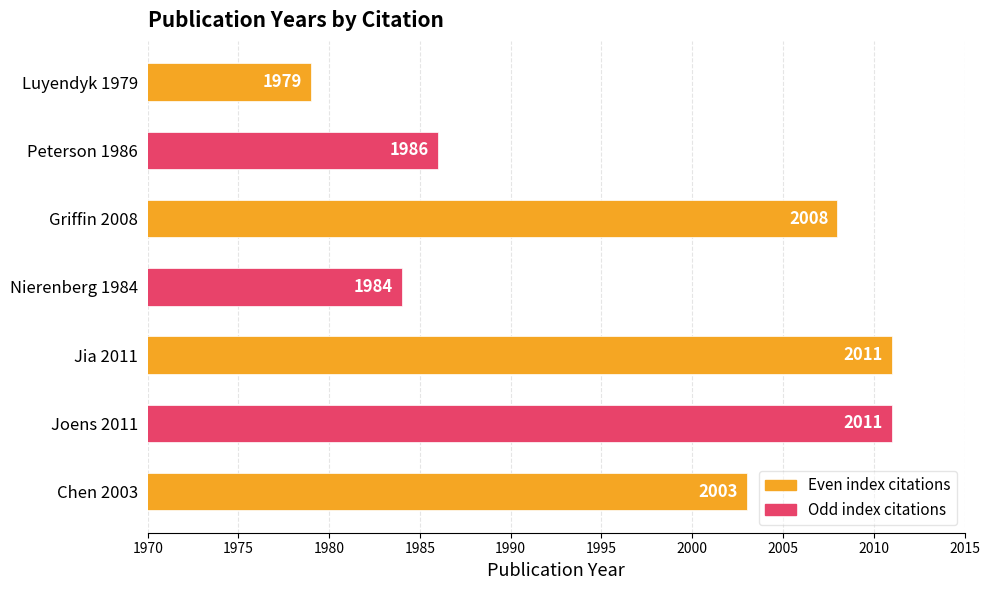

What is the greatest value displayed?

2011